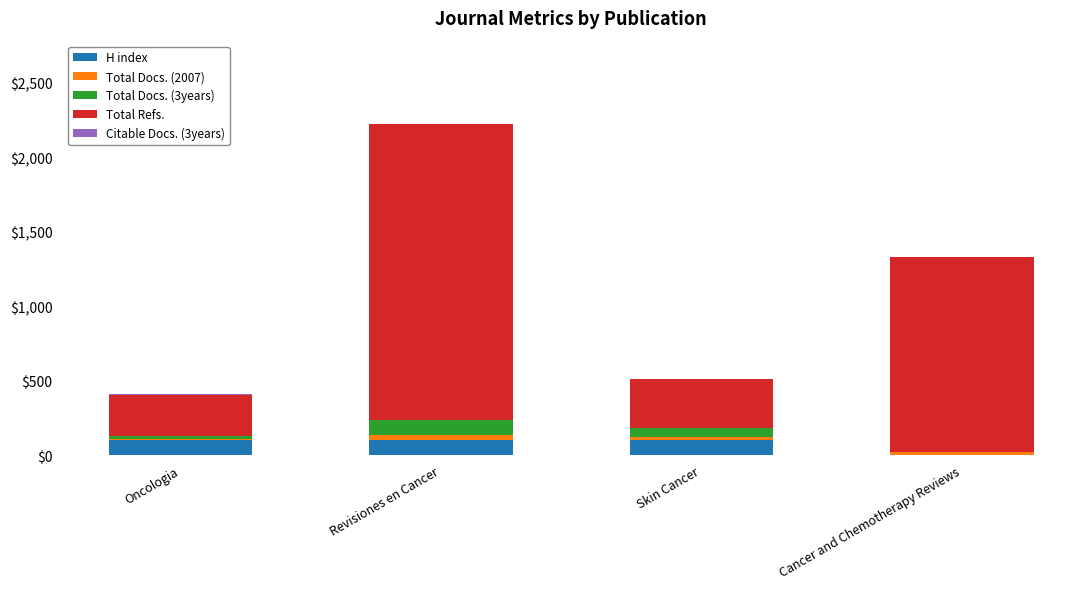

How many series are shown in this chart?

5